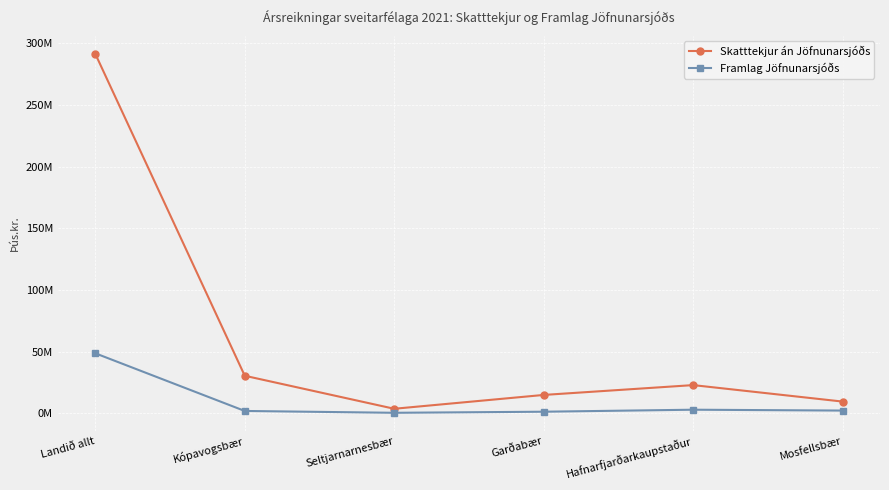

How many interior local peaks does the Framlag Jöfnunarsjóðs series have?

1